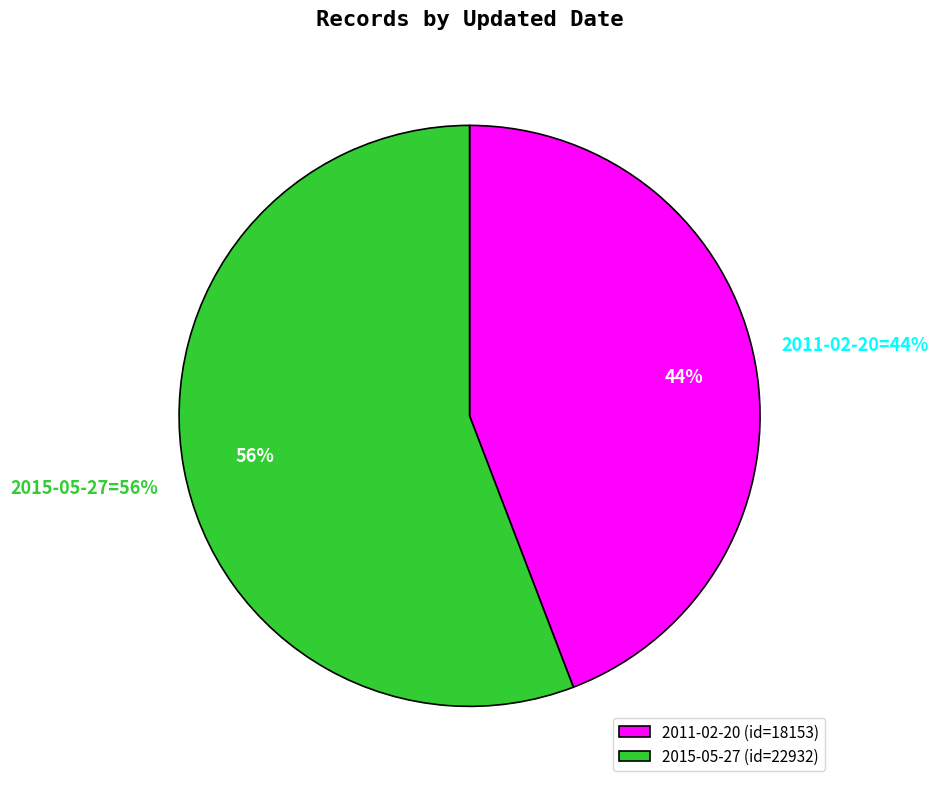

To the nearest percent, what is the combined percentage of 2011-02-20 and 2015-05-27?

100%